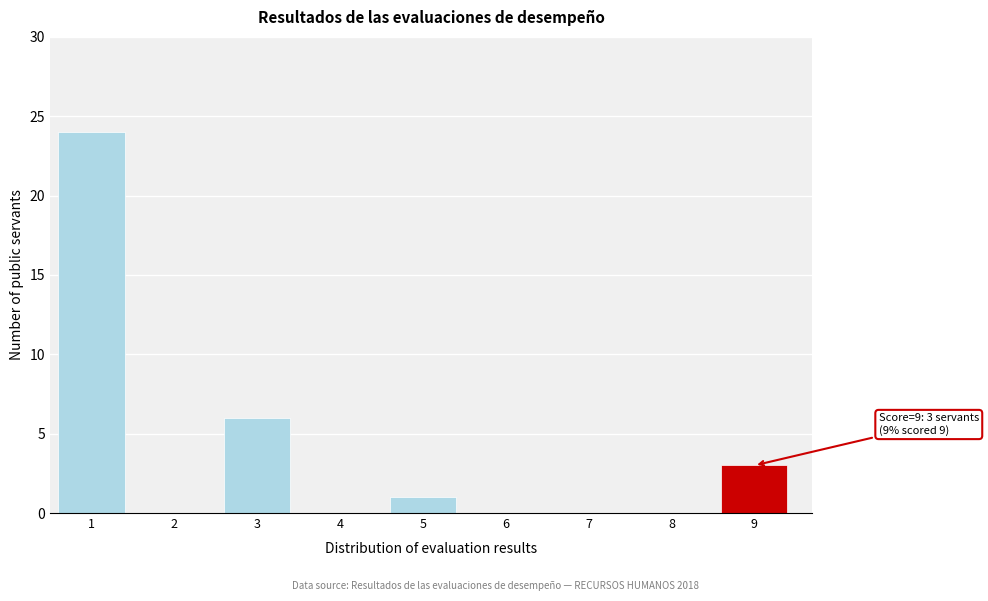

Reading left to right, extract all data points from this chart.

1=24	2=0	3=6	4=0	5=1	6=0	7=0	8=0	9=3